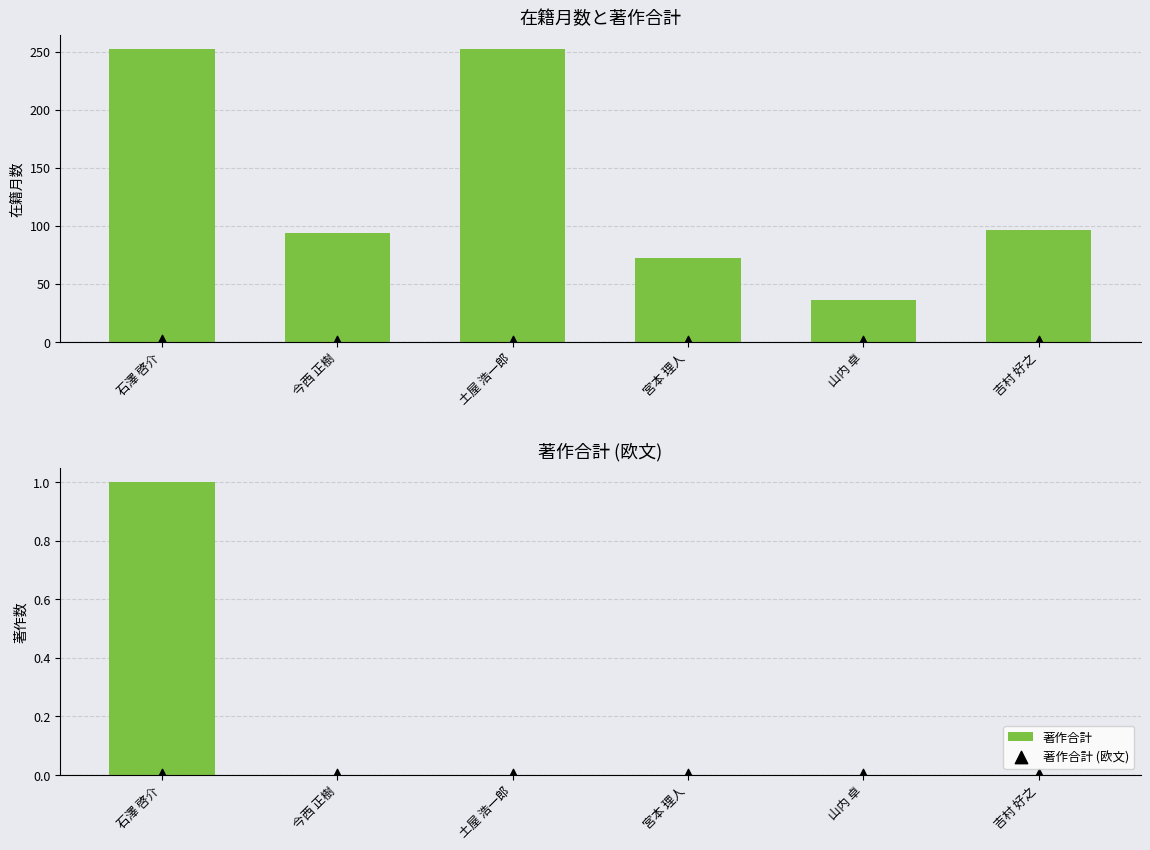

Which series has the widest spread of Y values?

在籍月数